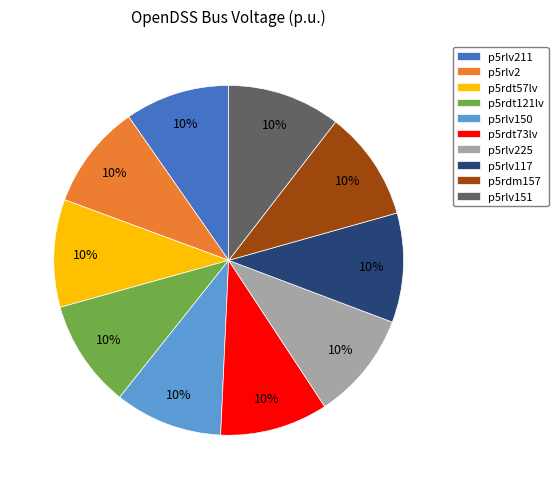

To the nearest percent, what portion does p5rdm157 represent?

10%